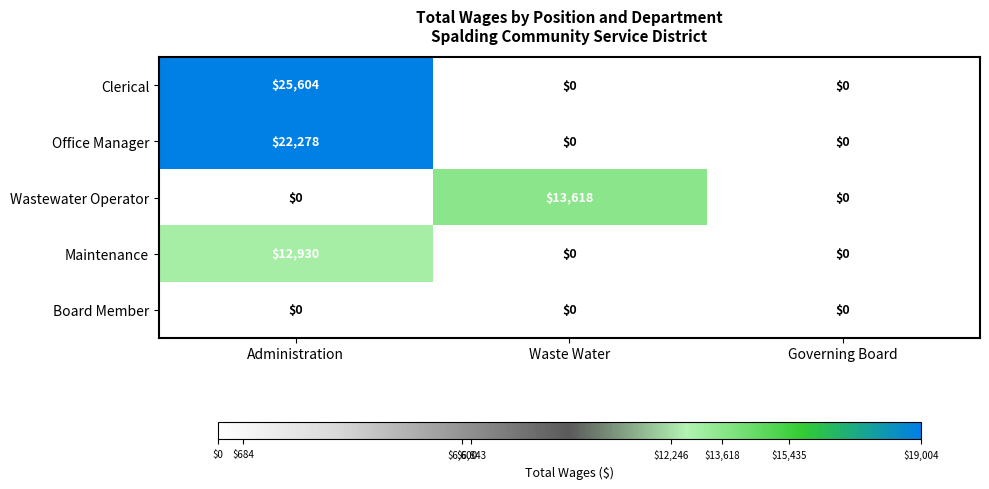

At how many categories does at least one series exceed 24788?

1